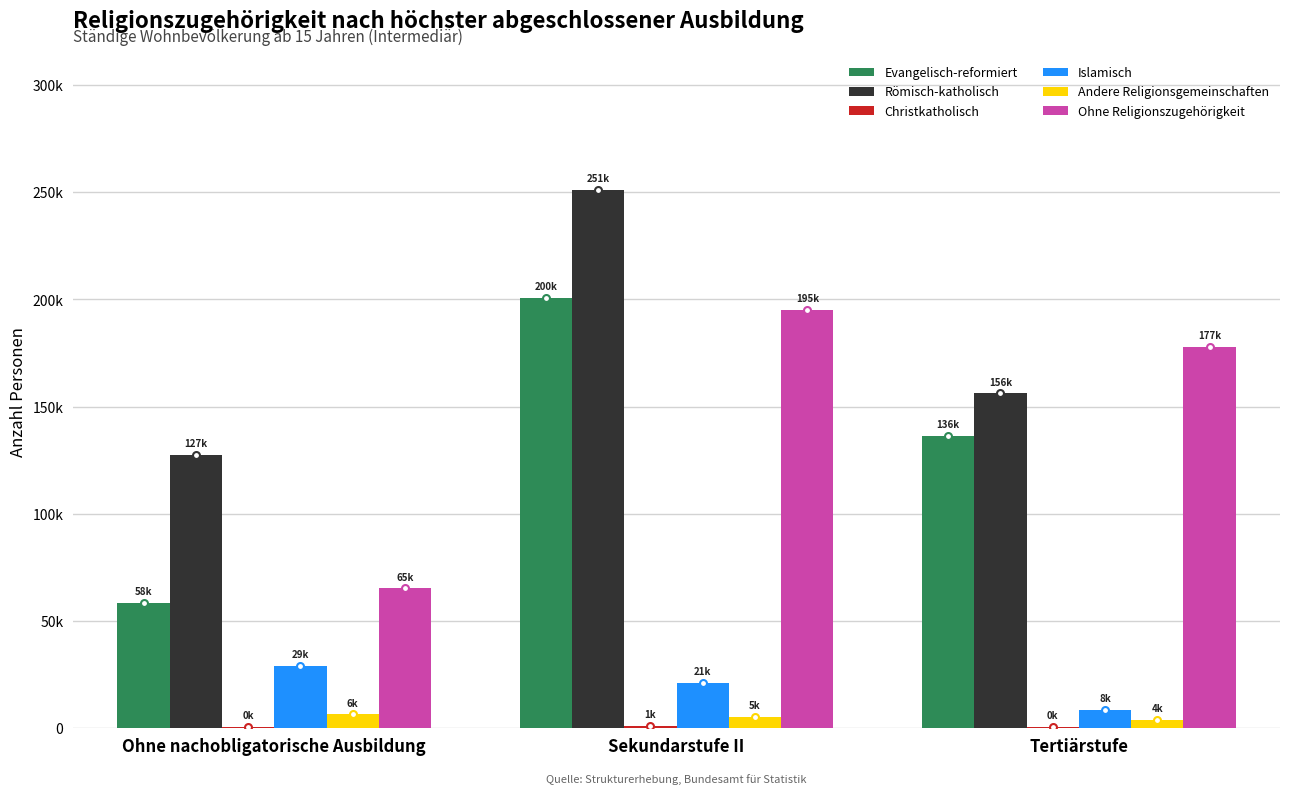

What is the label of the 3rd bar from the right?

Ohne nachobligatorische Ausbildung